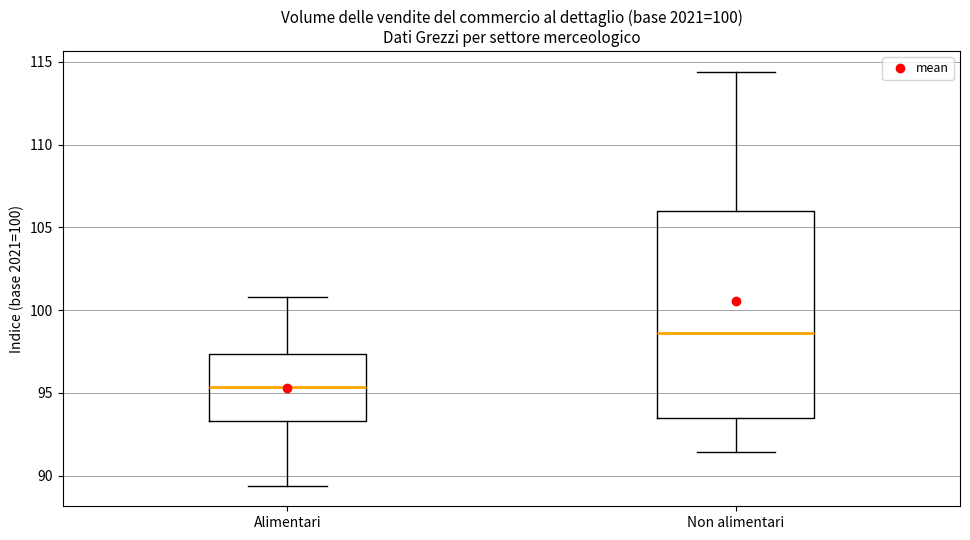

Which box's median line is the lowest?

Alimentari